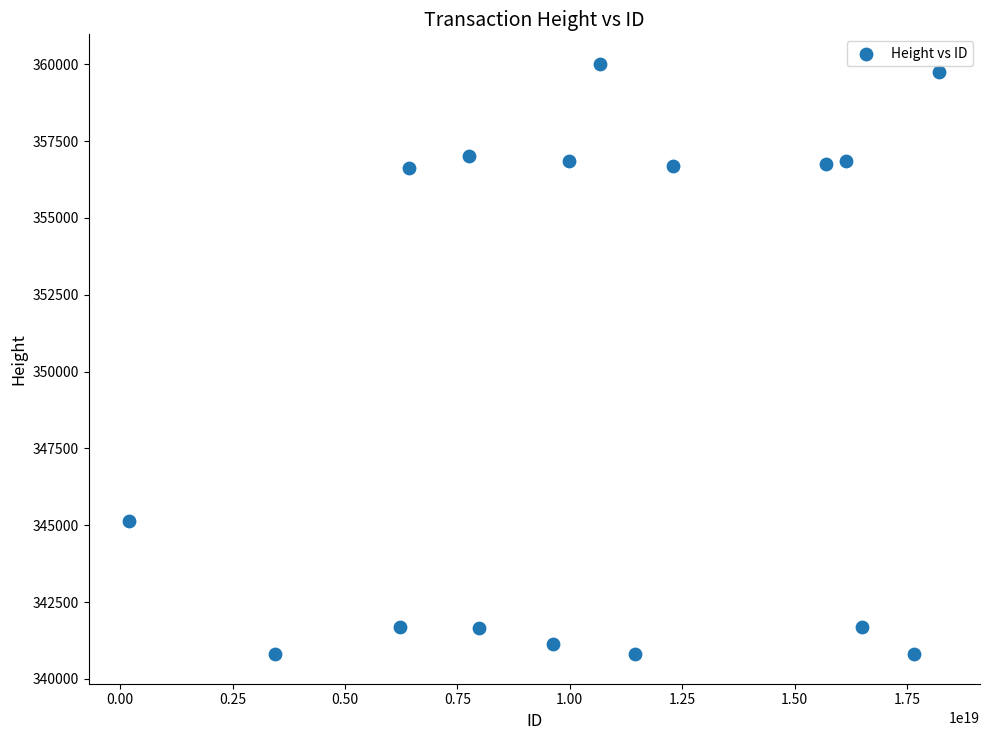

What Y value in the scatter plot is closest to 350407?

345130